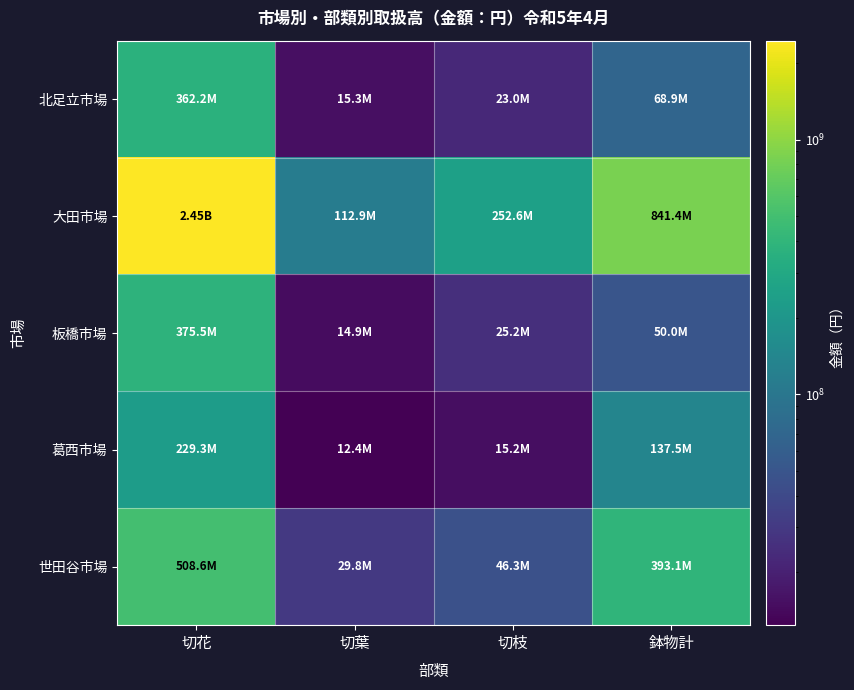

At 切花, list the series in order from largest to smallest.

大田市場, 世田谷市場, 板橋市場, 北足立市場, 葛西市場